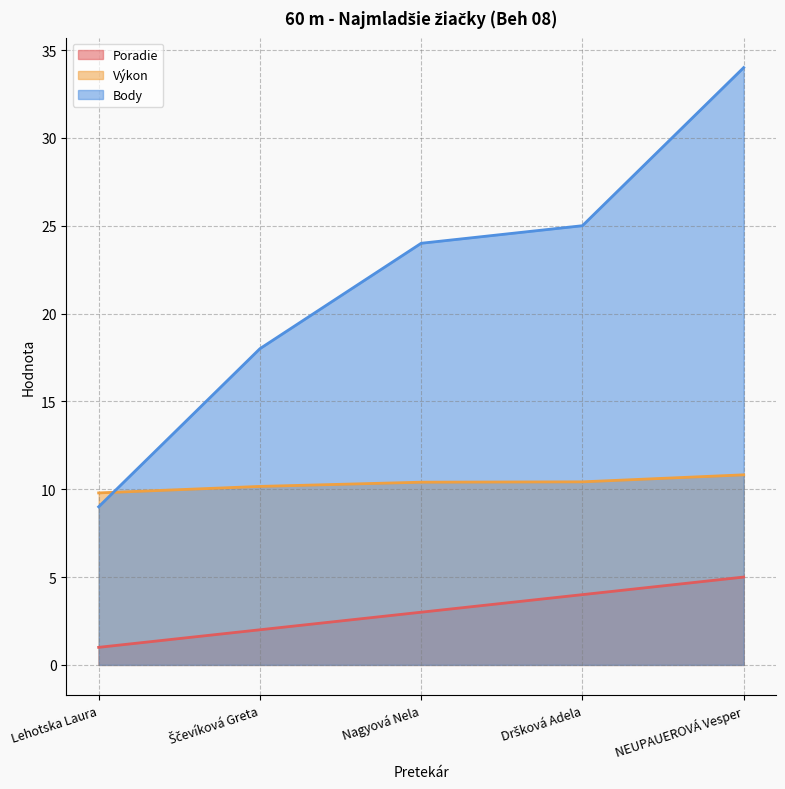

Which has a higher value, Ščevíková Greta or NEUPAUEROVÁ Vesper?

NEUPAUEROVÁ Vesper